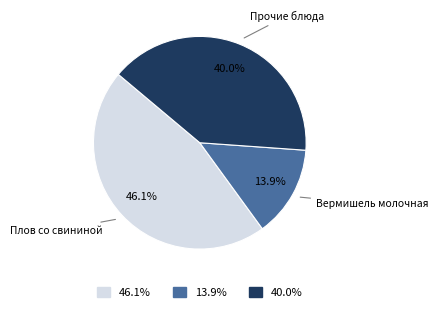

Is Прочие блюда the majority of the pie?

No